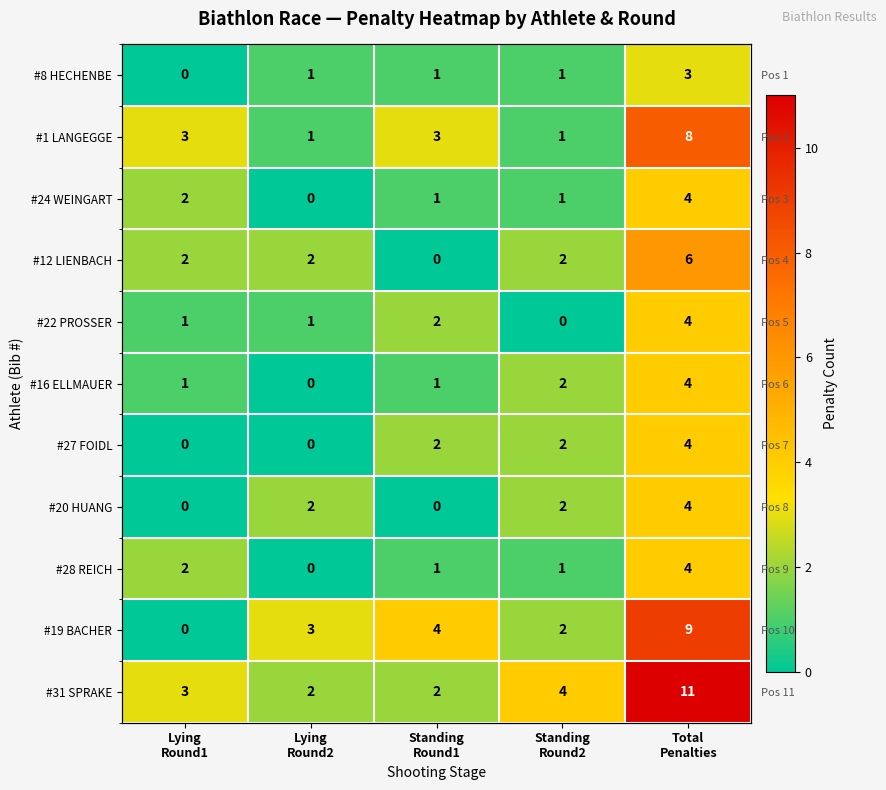

How many #8 HECHENBE values are between 1 and 2?

3